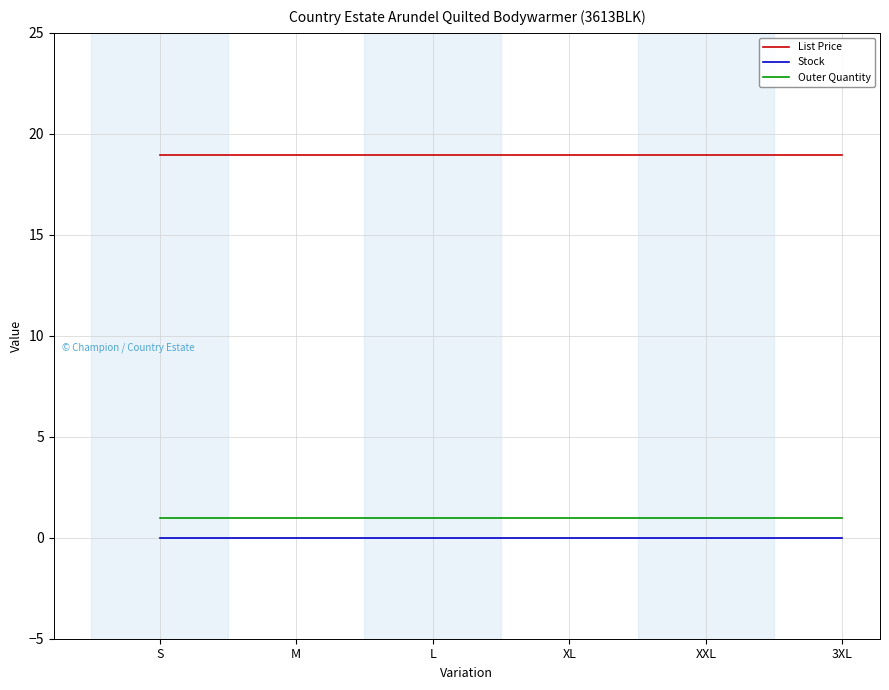

True or false: Outer Quantity and List Price cross at least once.

False